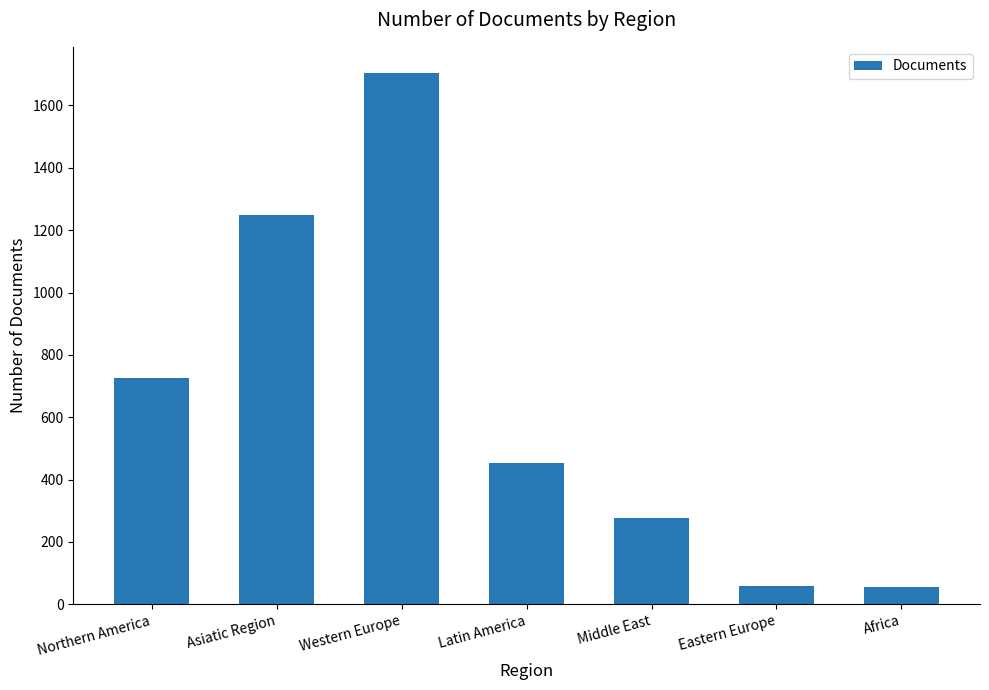

Does the chart contain stacked bars?

No